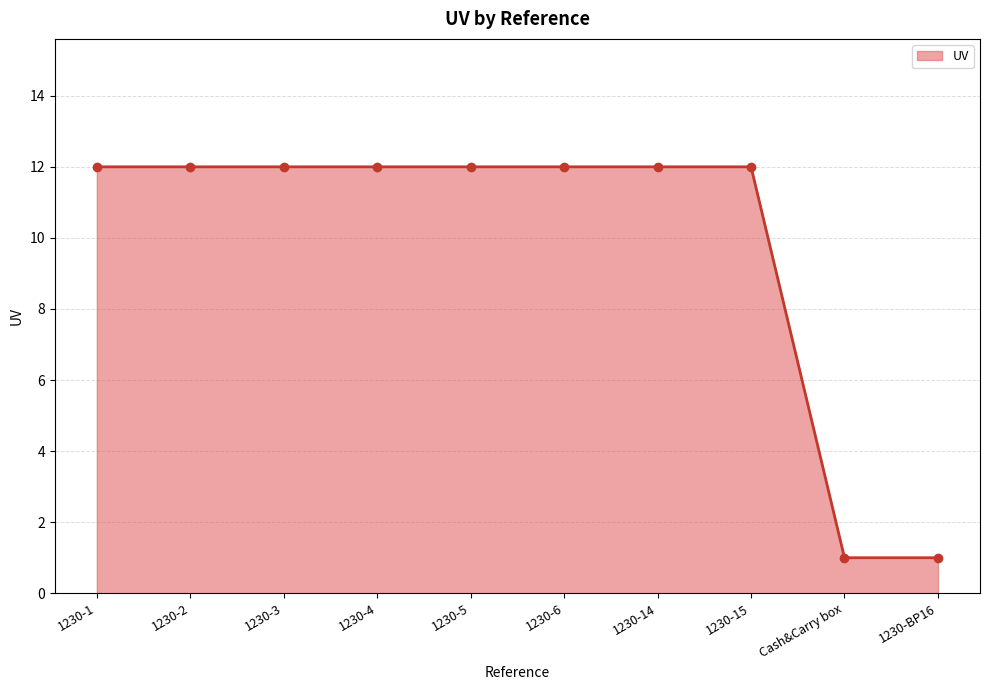

What is the difference between the maximum and second lowest values?

11